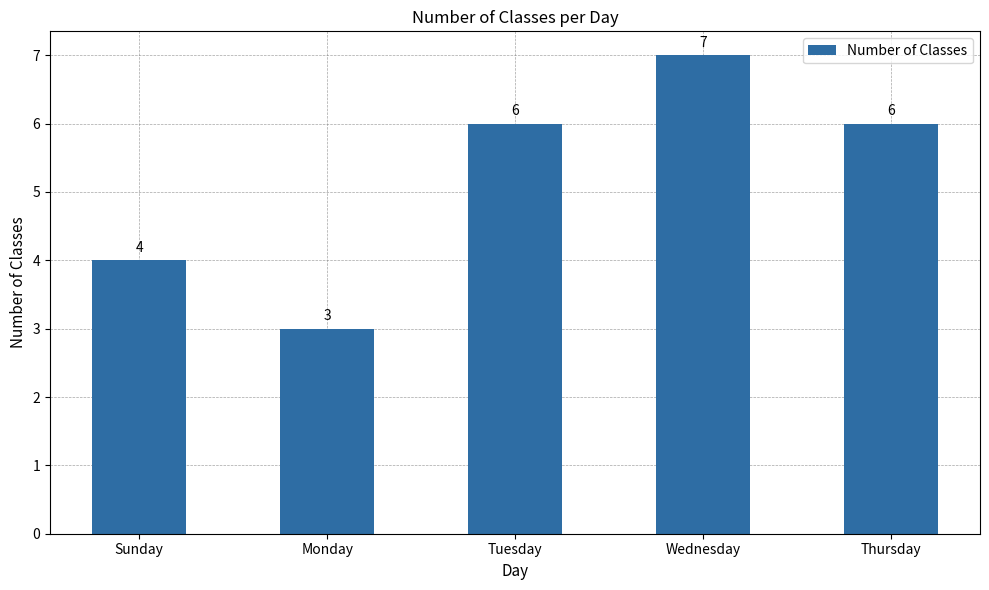

Does the chart contain stacked bars?

No